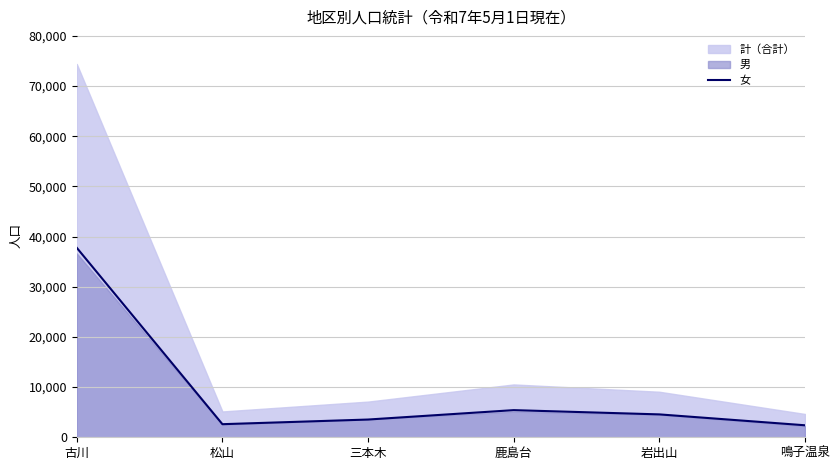

True or false: there are more than 1 points higher than both neighbors.

False